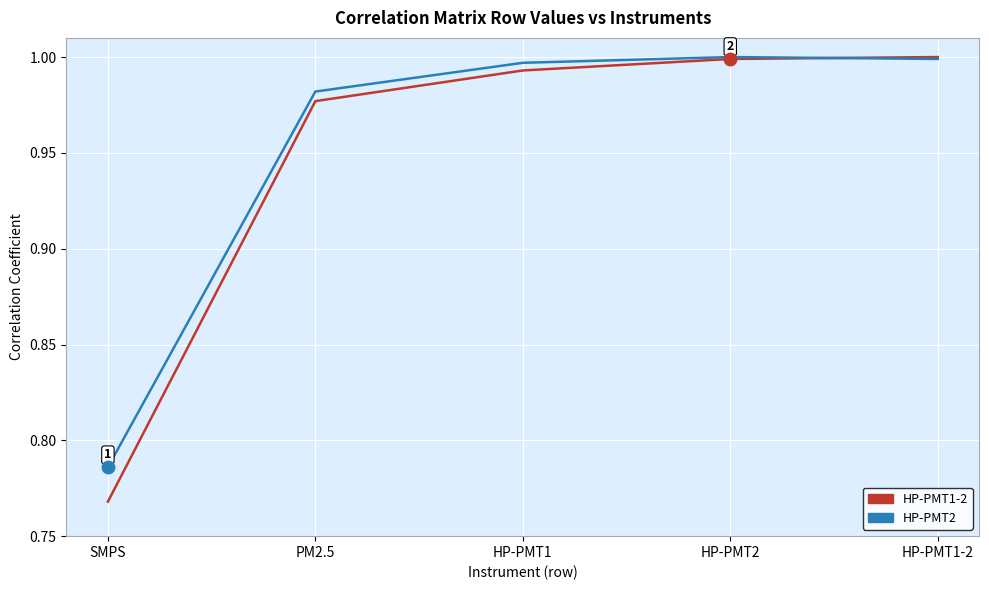

Rank the series by their average value, from highest to lowest.

HP-PMT2, HP-PMT1-2